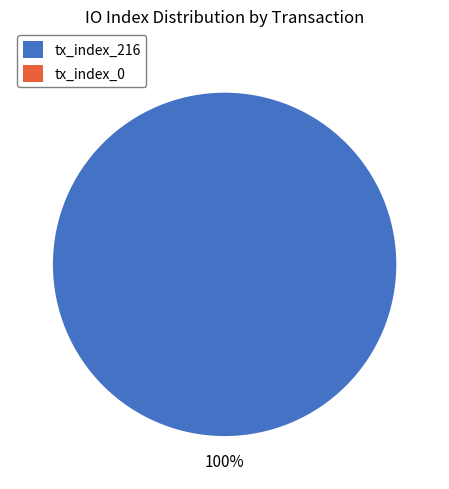

Which slice is the largest?

tx_index_216